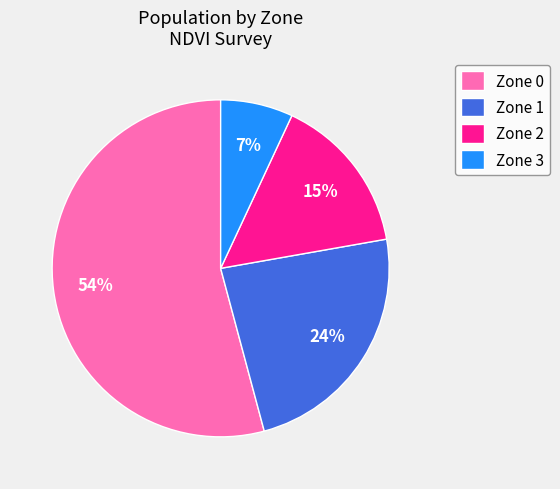

Which has a higher value, Zone 3 or Zone 0?

Zone 0